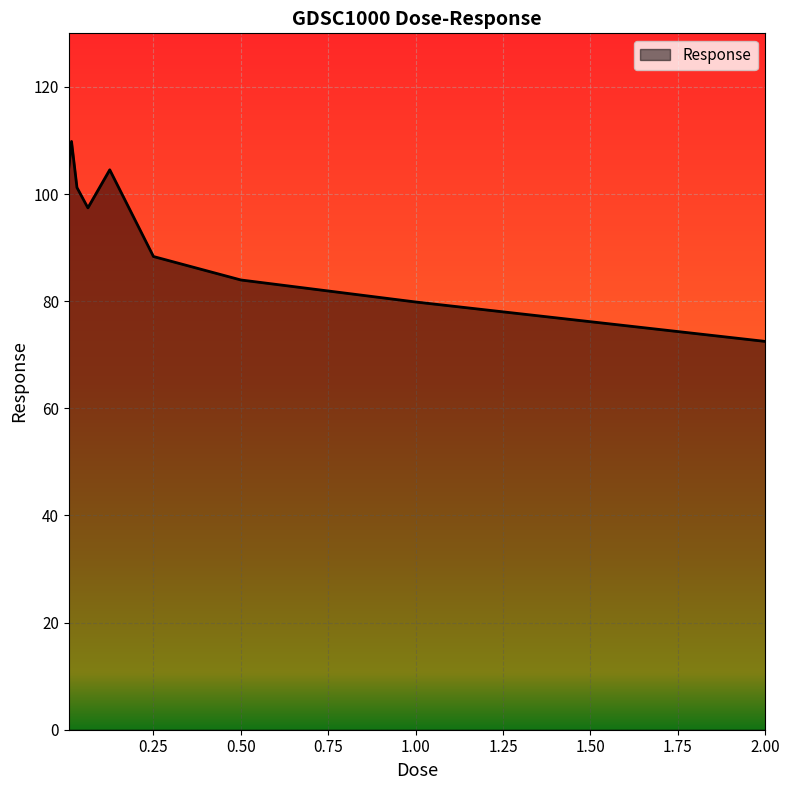

What is the maximum value shown in the chart?

109.8